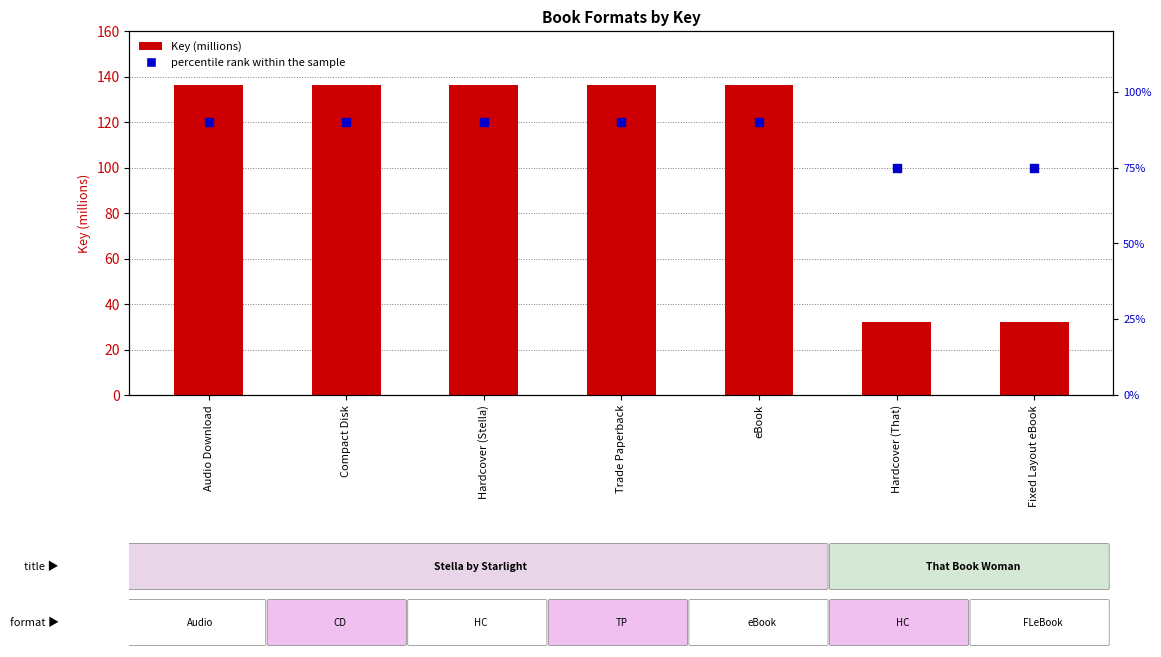

Which series has the largest total across all categories?

Key (millions)